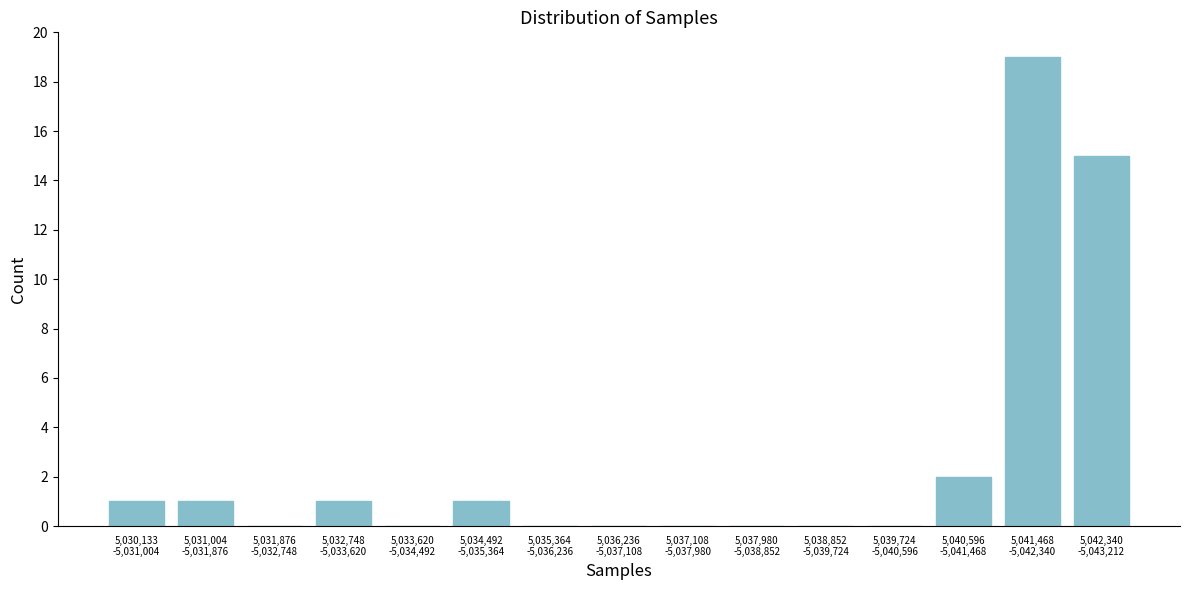

What is the greatest value displayed?

19